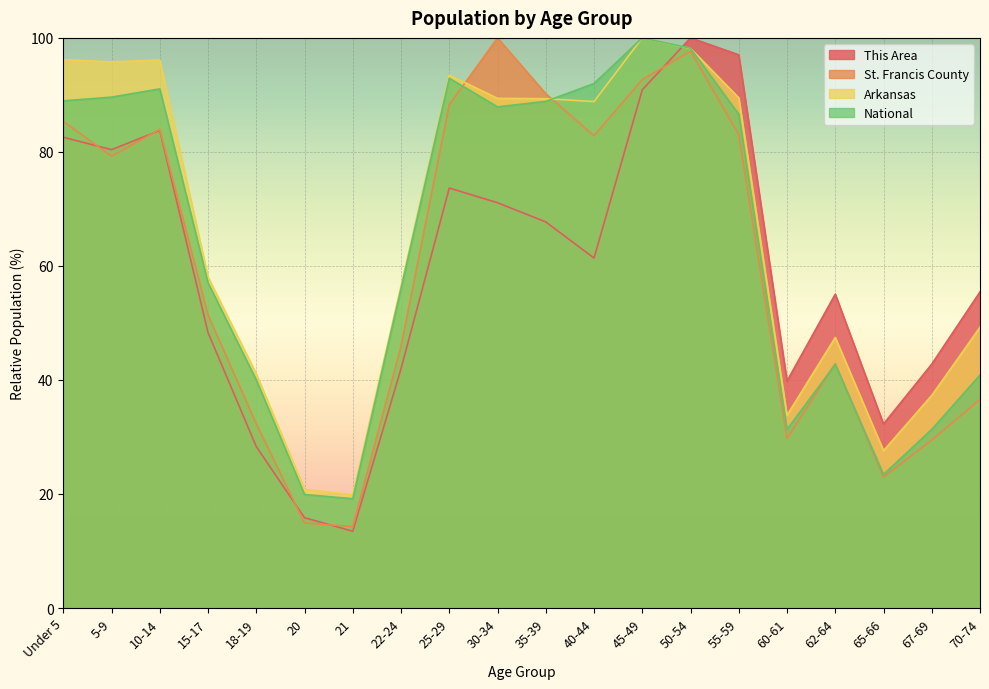

What value does the St. Francis County series have at Under 5?

85.4